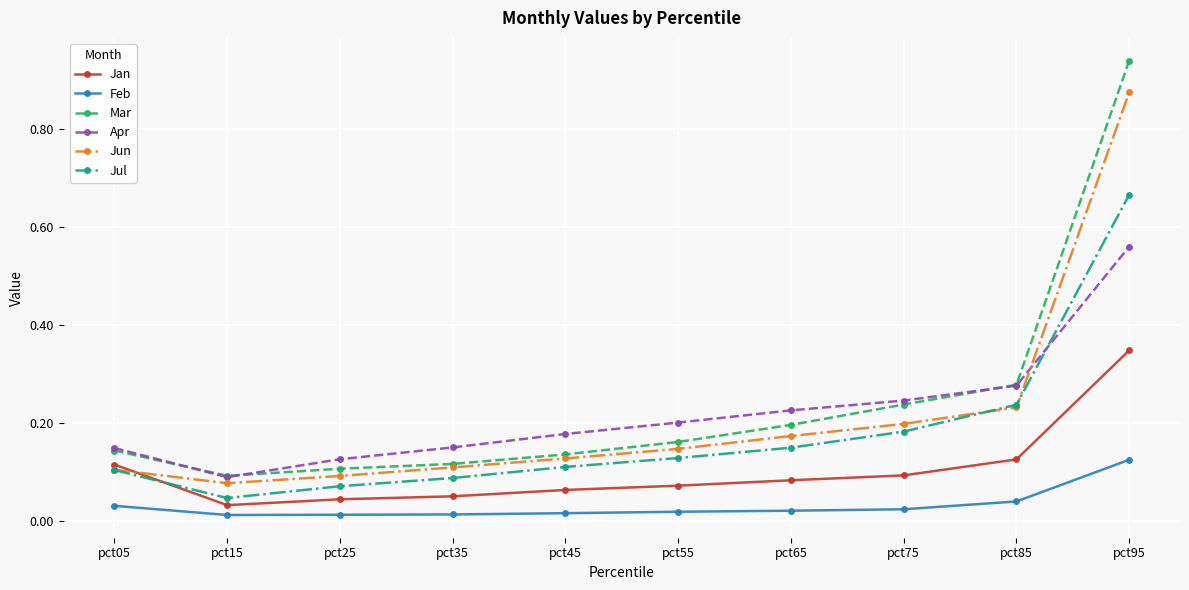

True or false: Jul and Jan cross at least once.

True